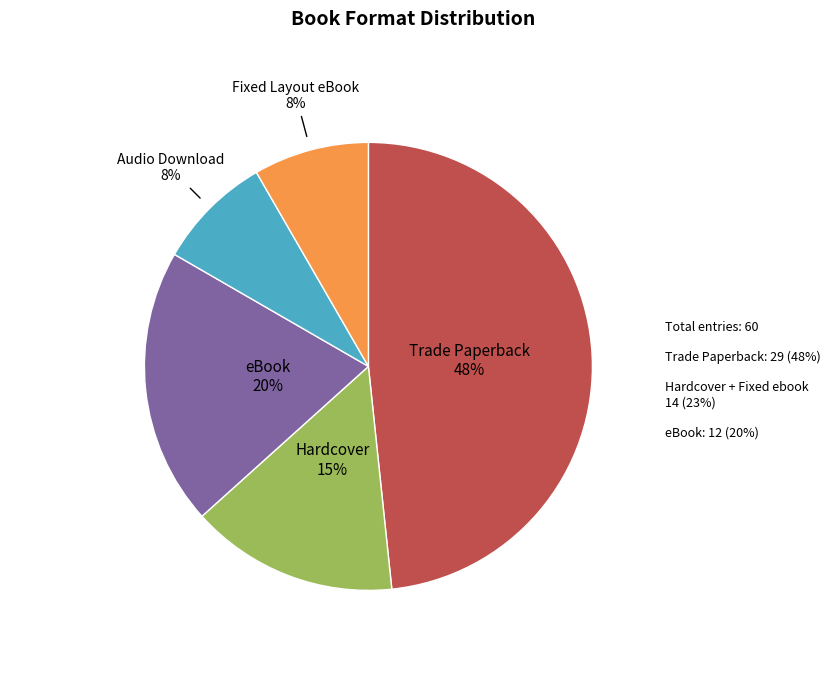

Does any single category account for the majority?

No